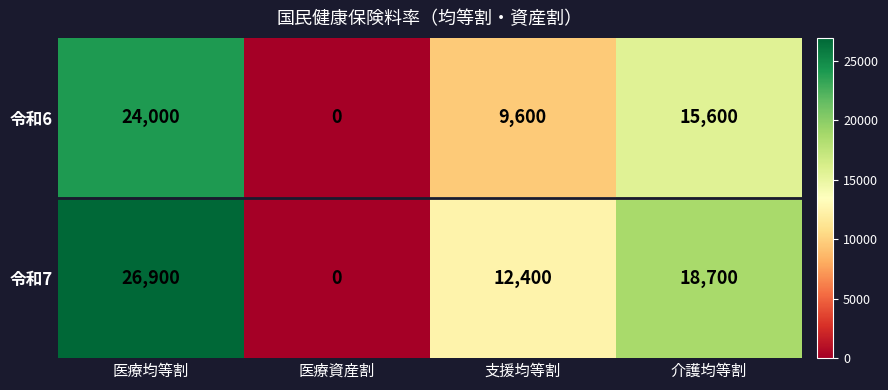

What is the difference between the 令和6 values at 介護均等割 and 医療資産割?

15600